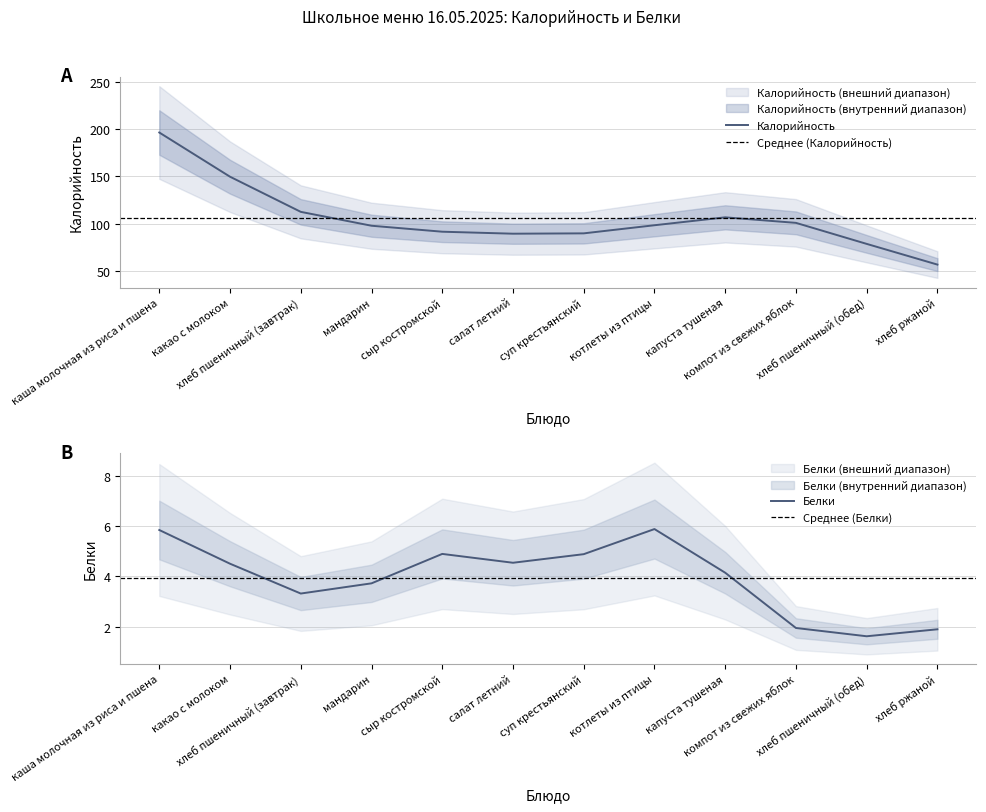

What value does the Калорийность series have at суп крестьянский?

89.7